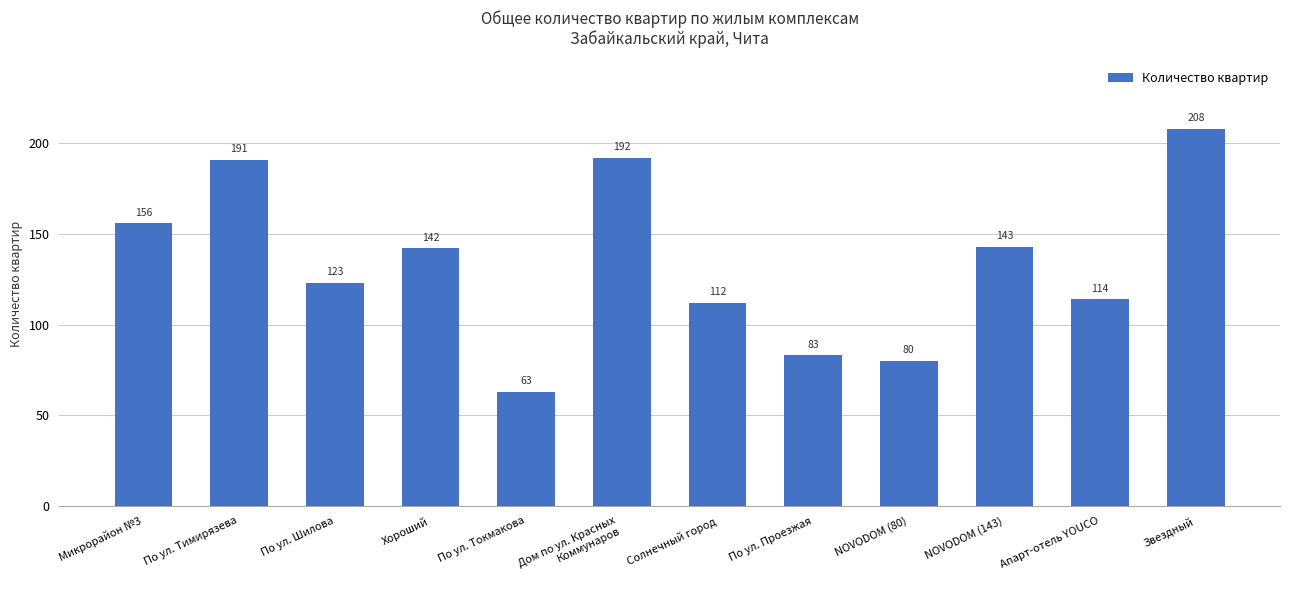

What is the difference between the second highest and second lowest values?

112